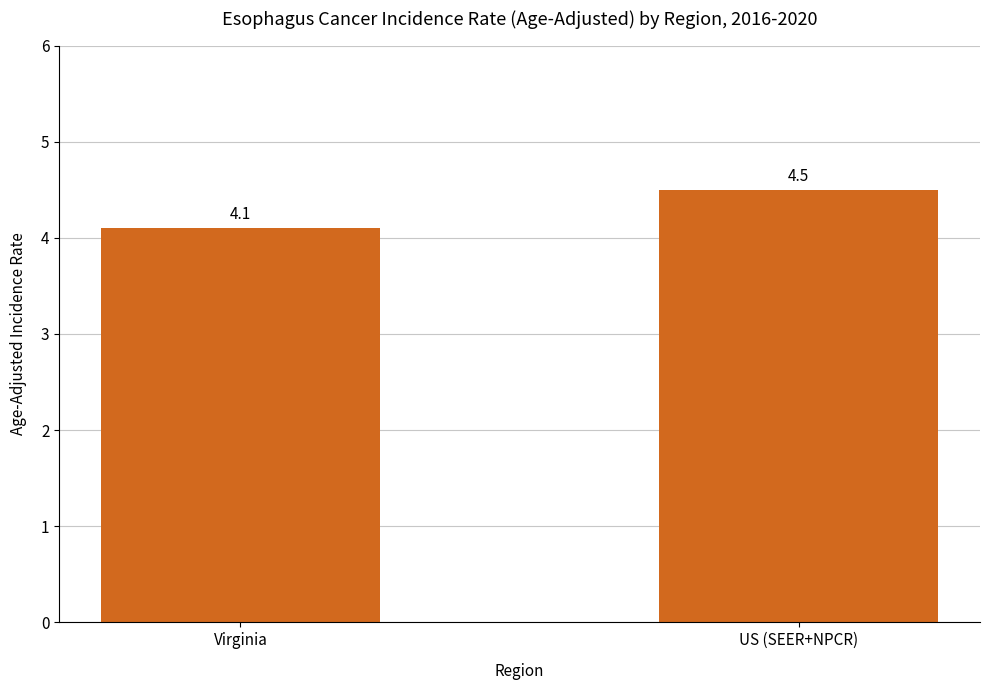

What is the sum of the values at US (SEER+NPCR) and Virginia?

8.6